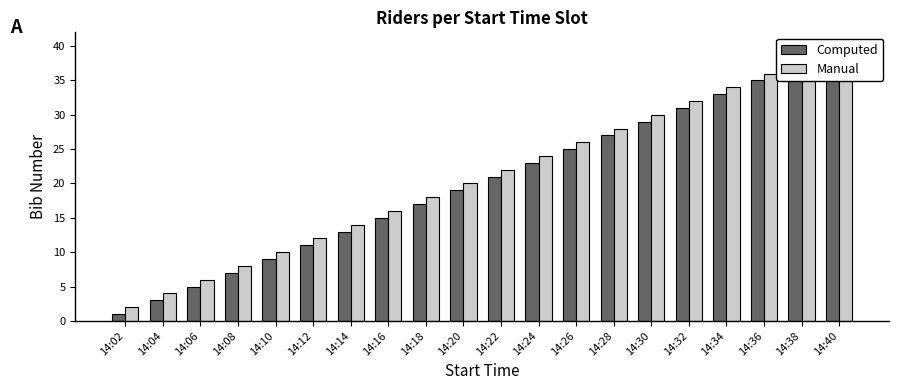

Count the number of data series in this chart.

2